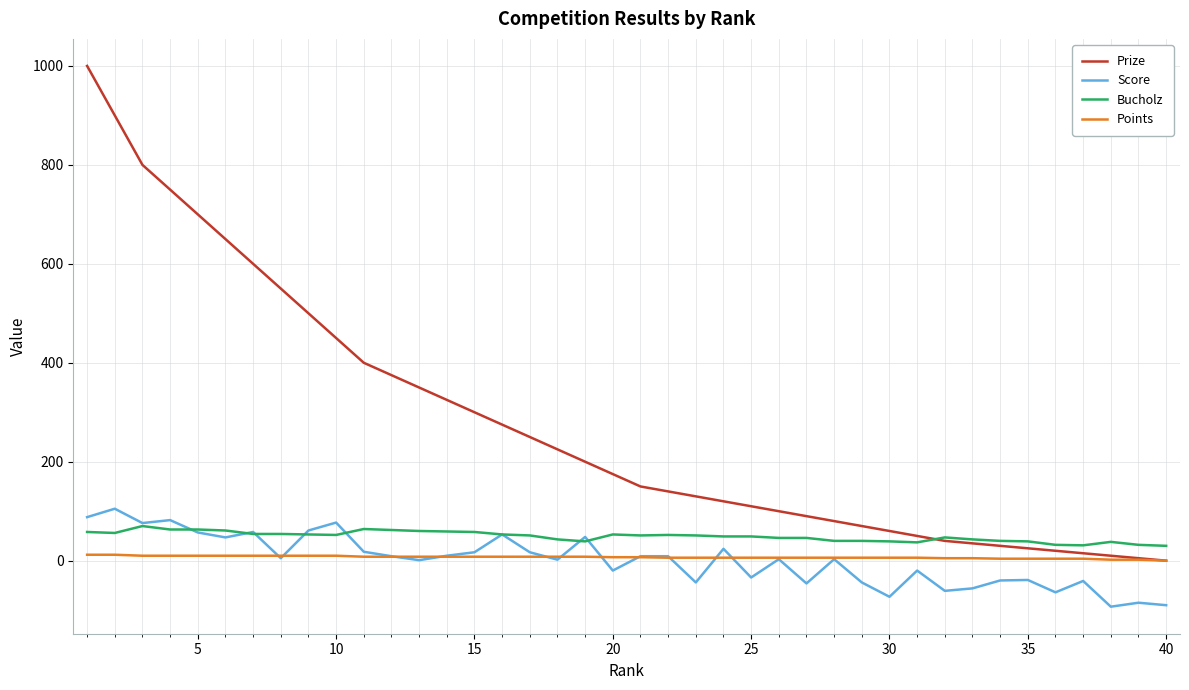

Which series ends up on top after the final intersection of Score and Bucholz?

Bucholz